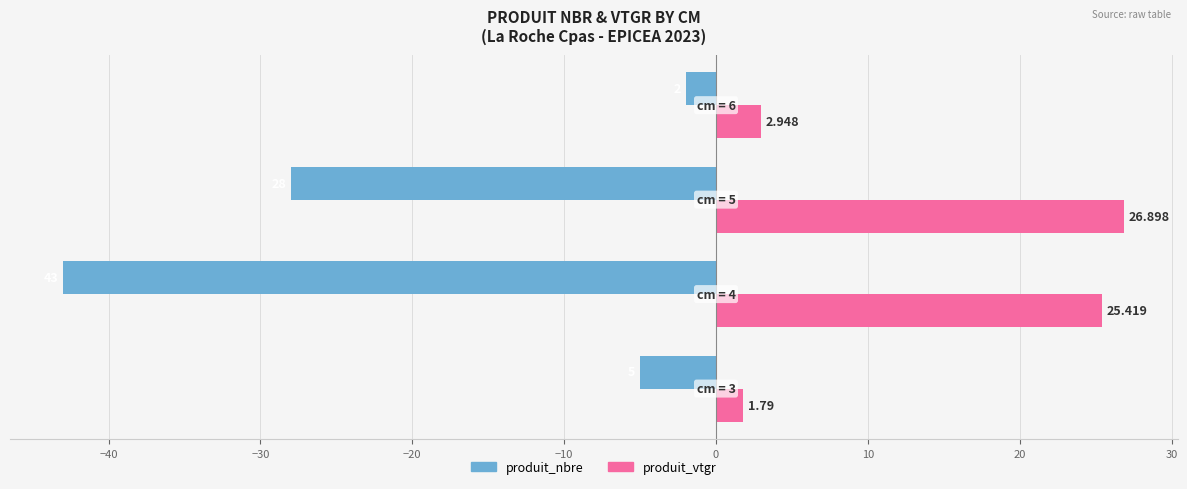

Which series has the largest total across all categories?

produit_vtgr